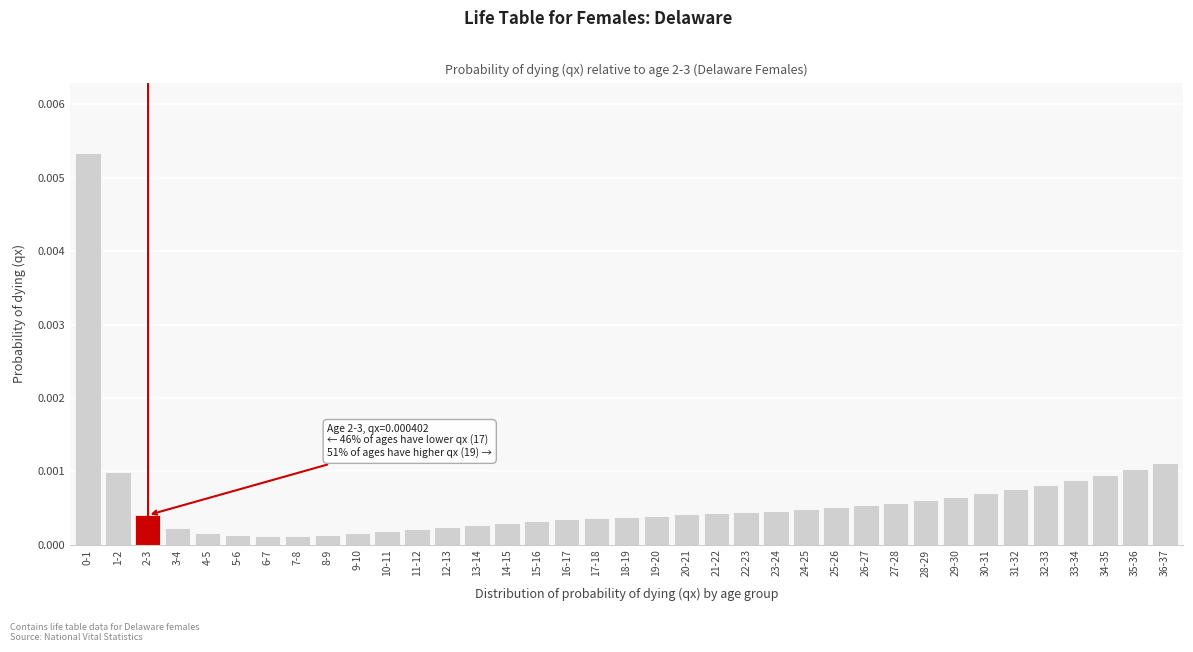

What is the label of the 18th bar from the left?

17-18